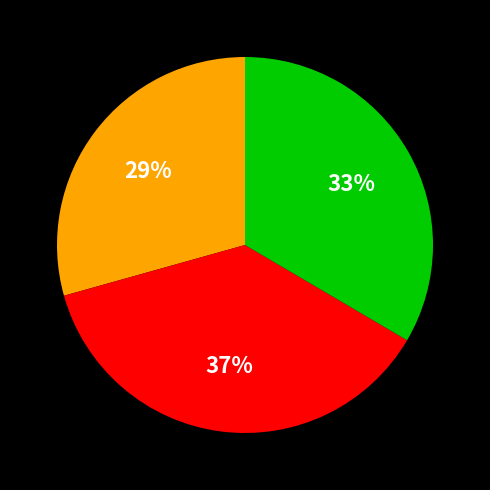

Count the number of slices in the pie.

3